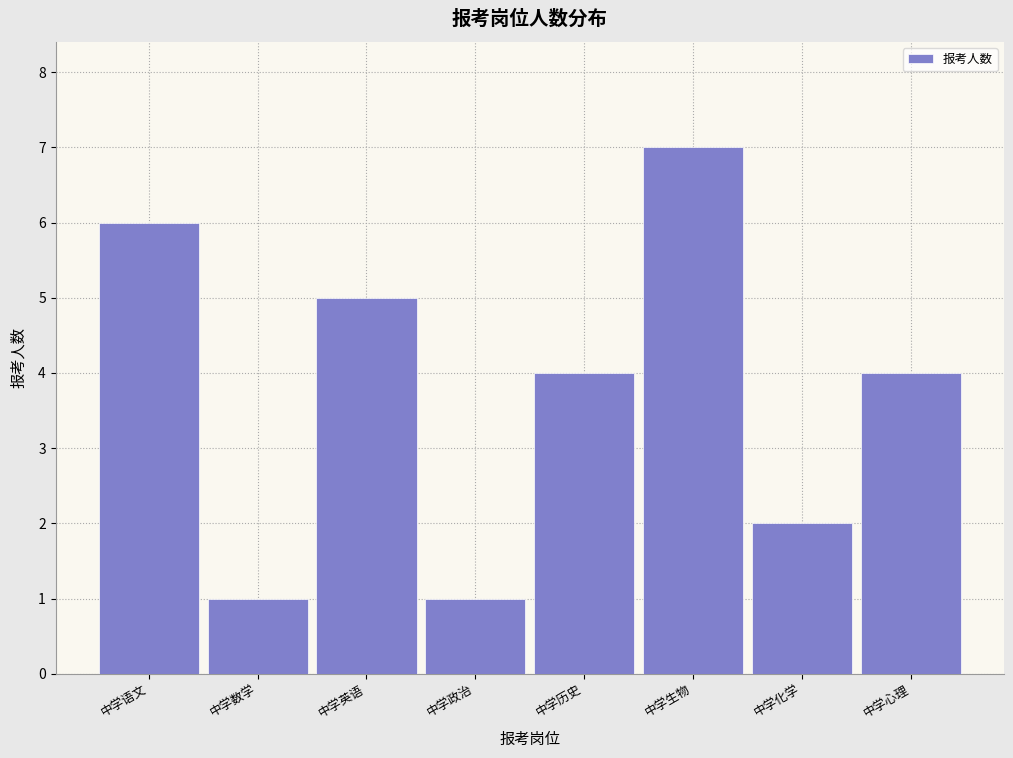

Reading left to right, extract all data points from this chart.

6	1	5	1	4	7	2	4